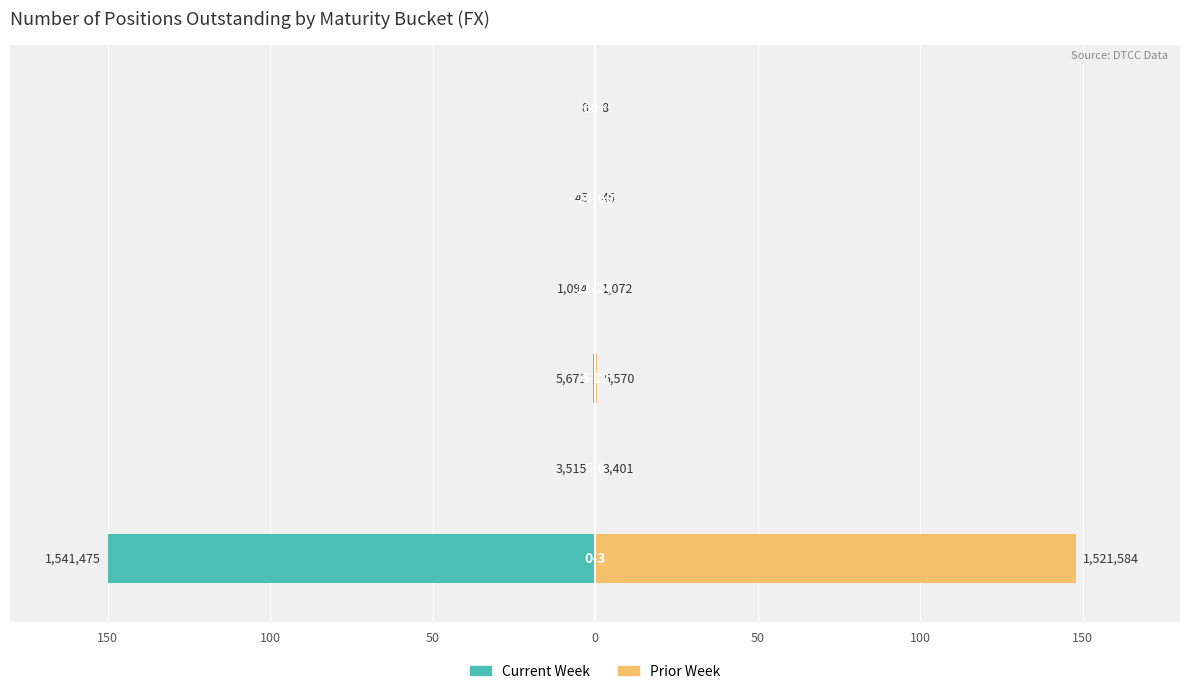

What is the minimum value shown in the chart?

-150.0